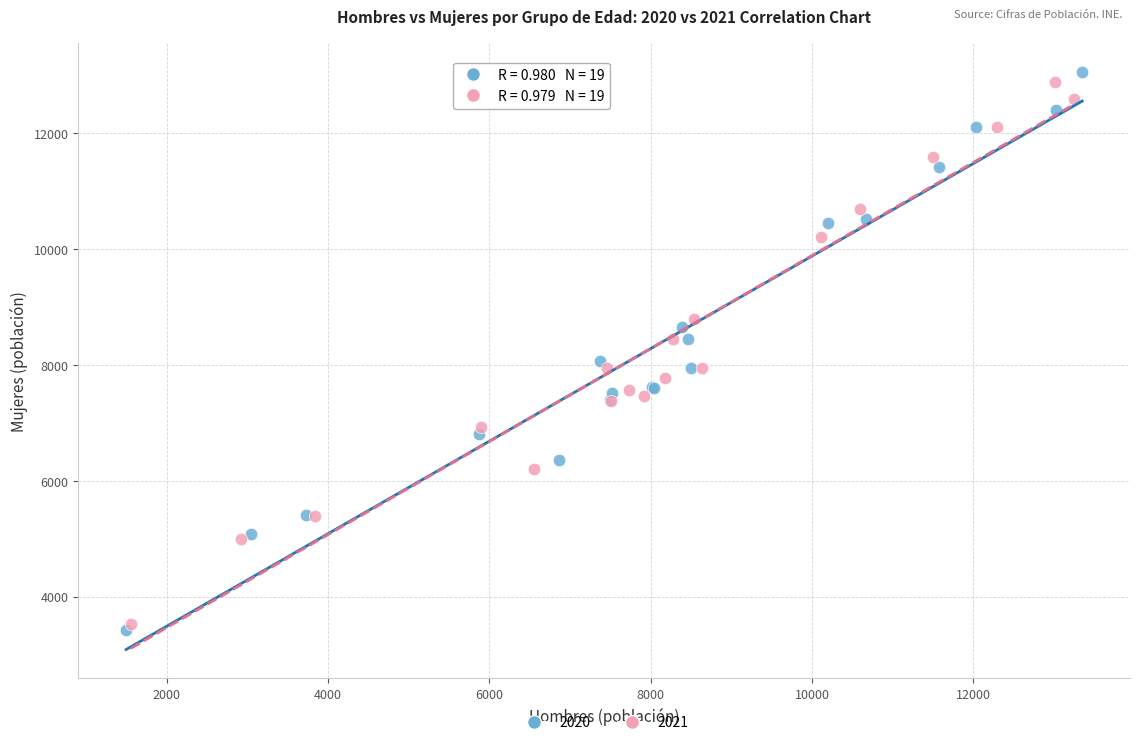

Which series has the widest spread of Y values?

2020